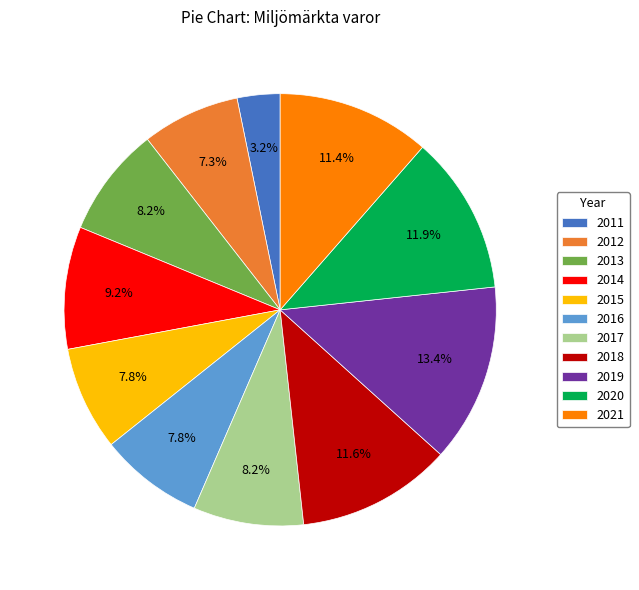

Which category has the biggest portion of the pie?

2019